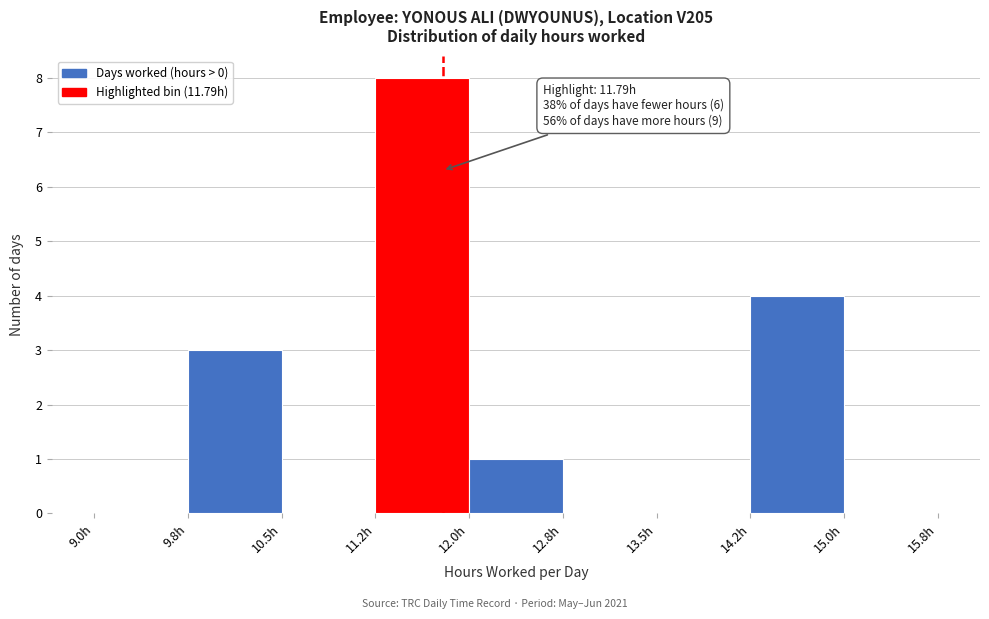

Over which range of the x-axis is the bar tallest?

11.25 to 12.00